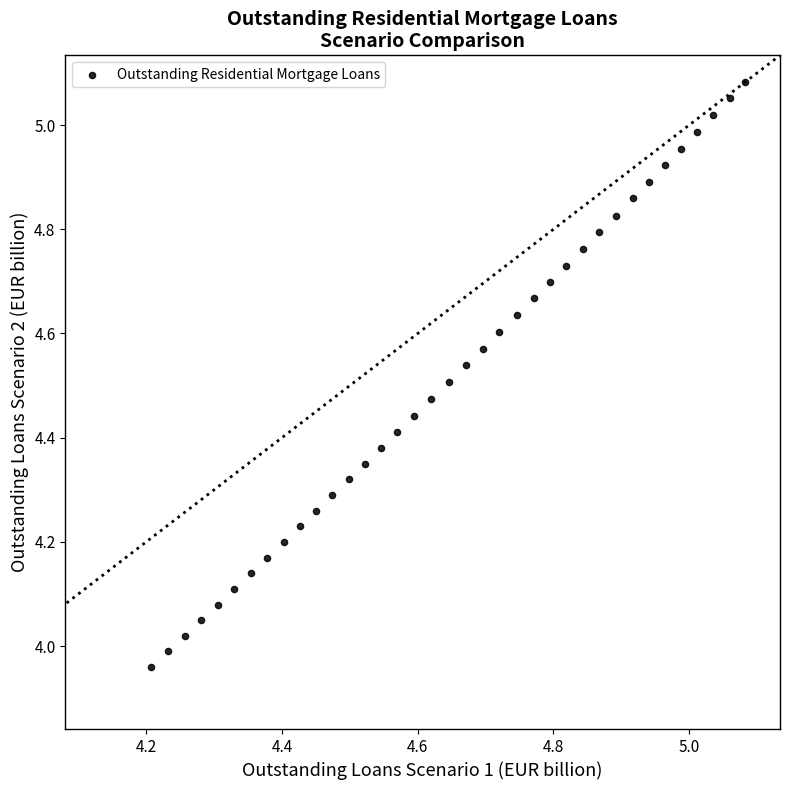

What is the range of Y values (max minus min)?

1.1